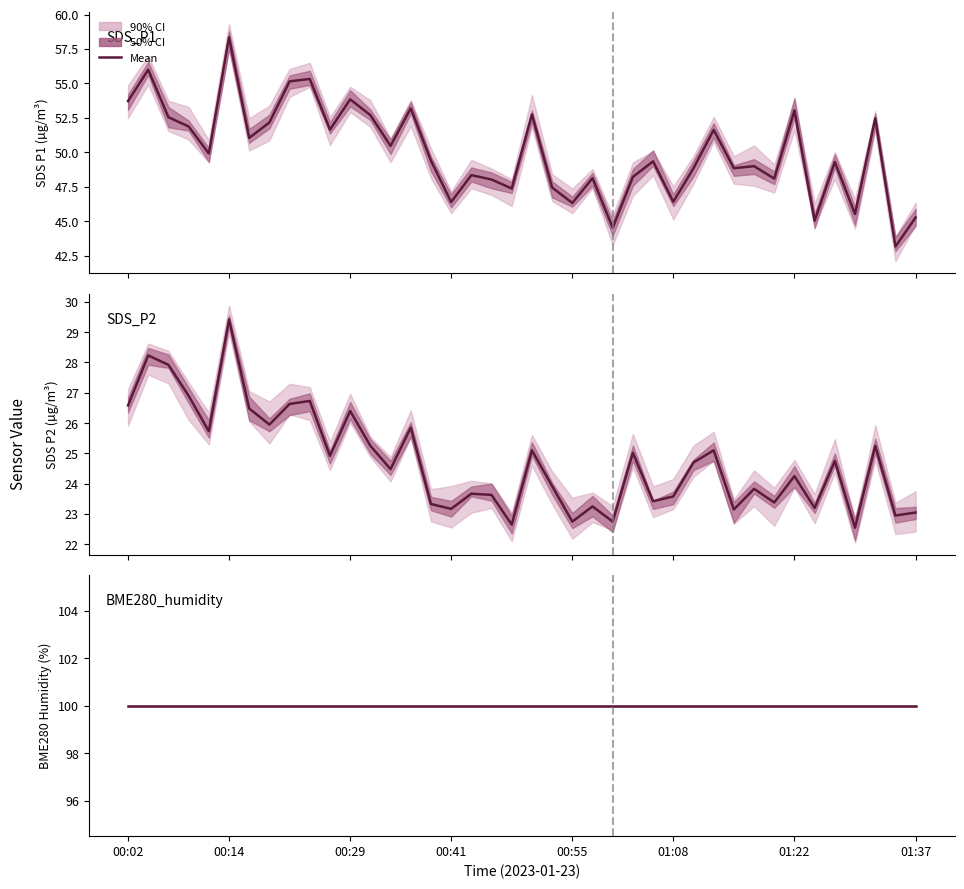

True or false: BME280_humidity has more than 2 interior local peaks.

False